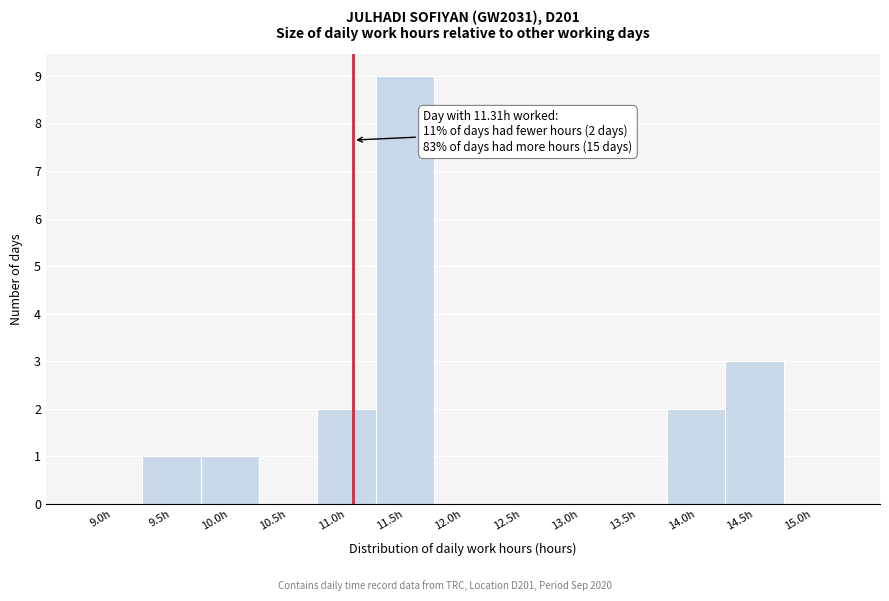

Reading left to right, extract all data points from this chart.

9.0h=0	9.5h=1	10.0h=1	10.5h=0	11.0h=2	11.5h=9	12.0h=0	12.5h=0	13.0h=0	13.5h=0	14.0h=2	14.5h=3	15.0h=0